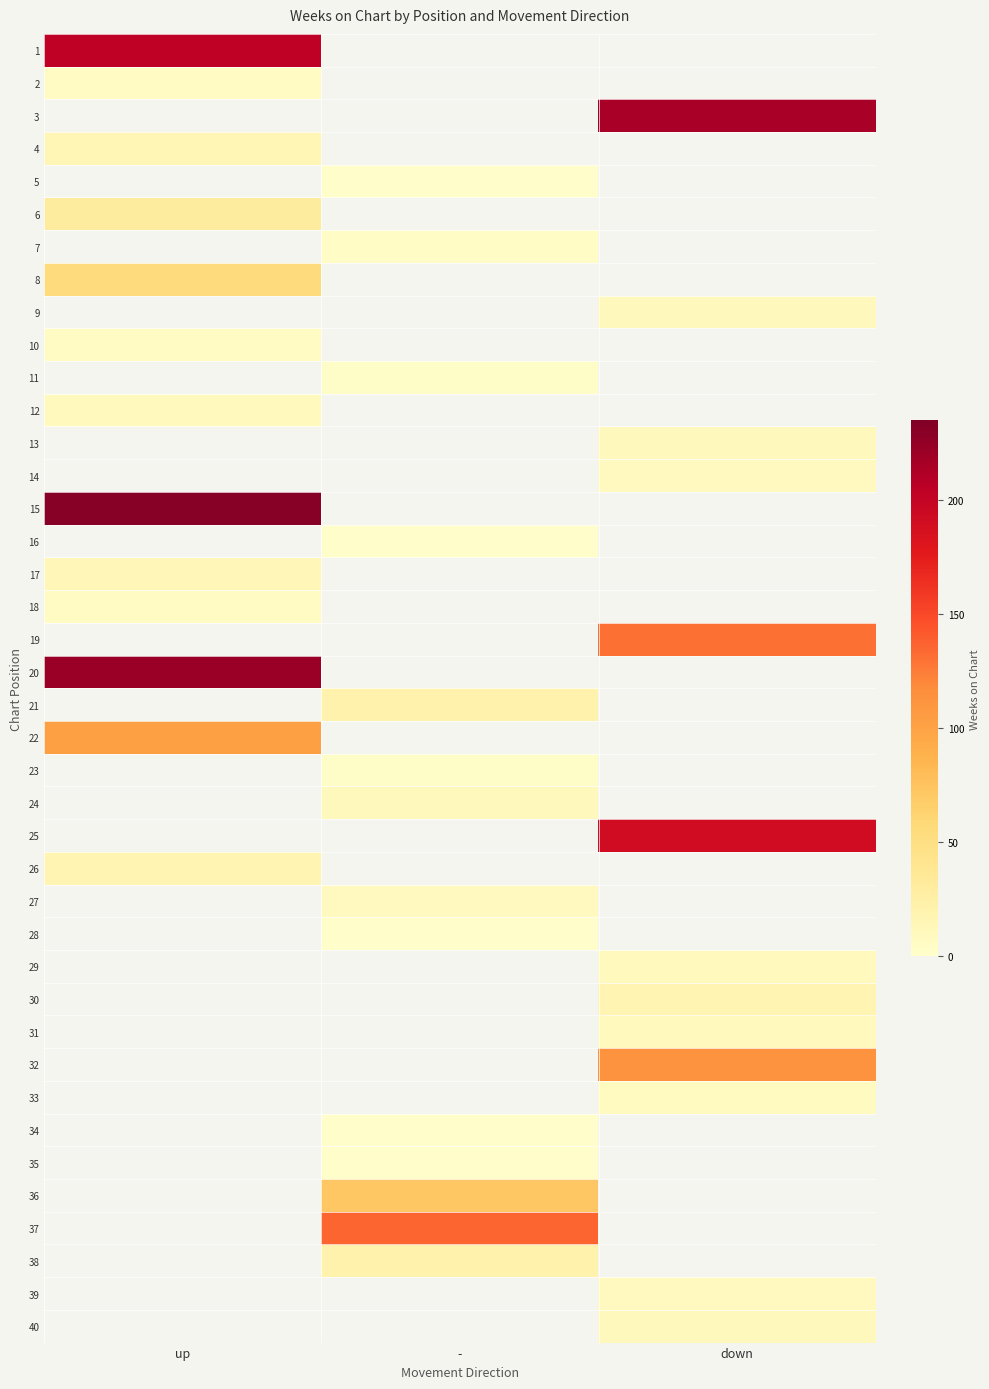

What is the minimum value shown in the chart?

1.0